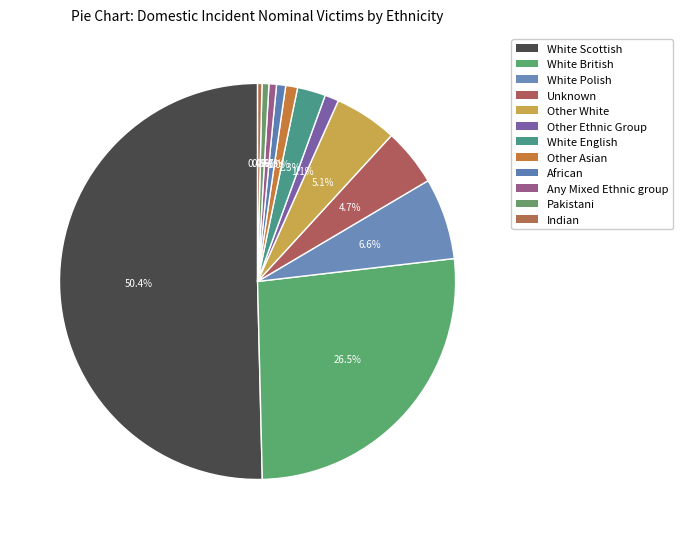

To the nearest percent, what percentage of the pie is White British?

26%